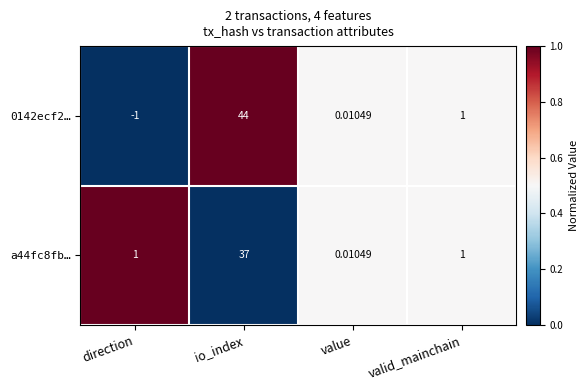

List the labels in order of 0142ecf2… value, largest first.

io_index, valid_mainchain, value, direction